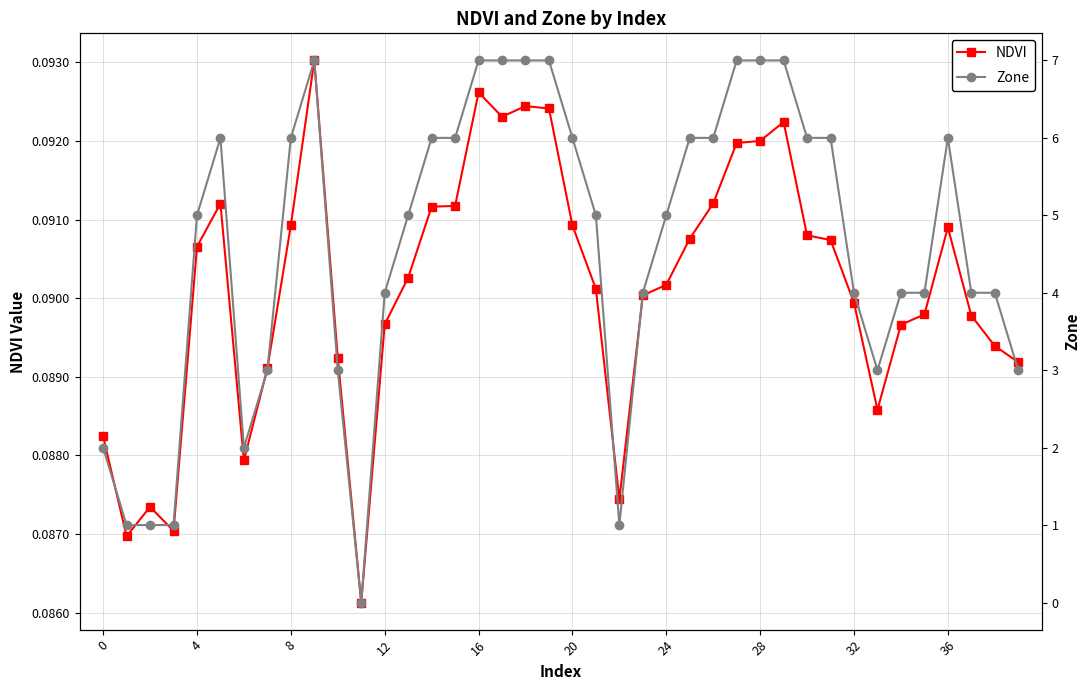

Count the NDVI values in the range 0 to 1.

40